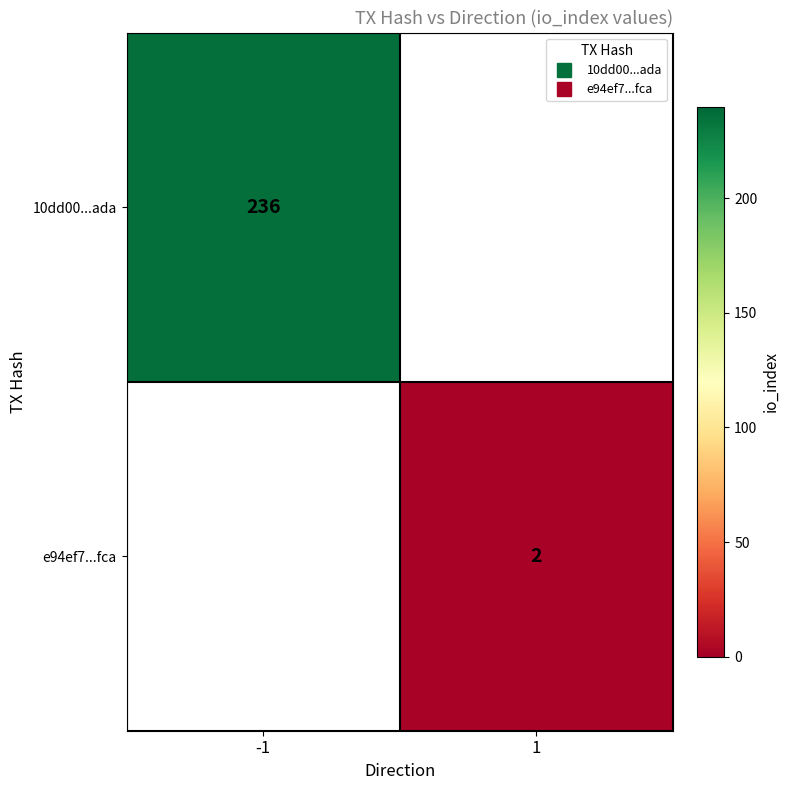

True or false: e94ef7...fca has a value of 2.0 at 1.

True